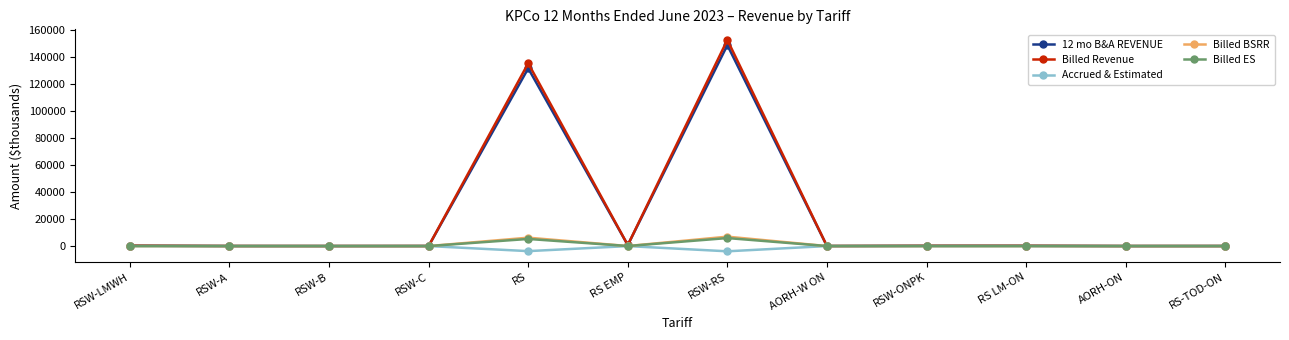

At which category is the sum across all series the highest?

RSW-RS